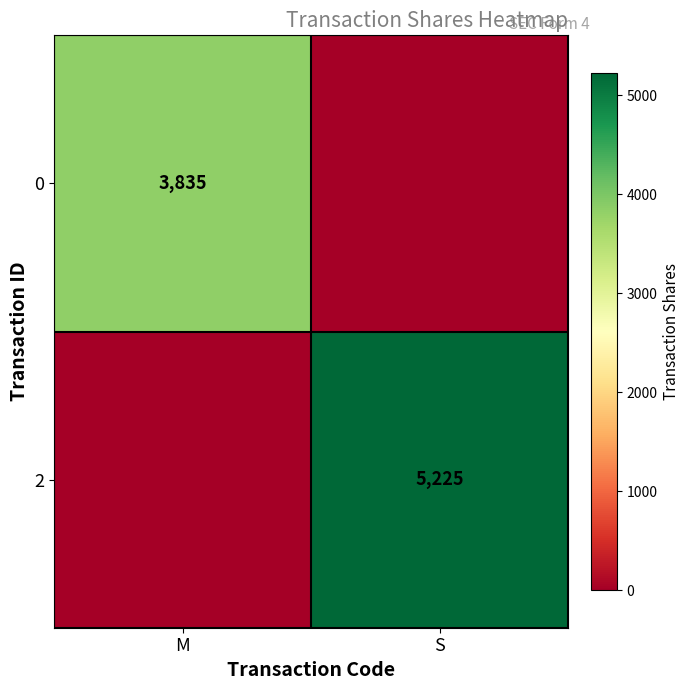

Is the value of 2 at S greater than the value of 0 at M?

Yes